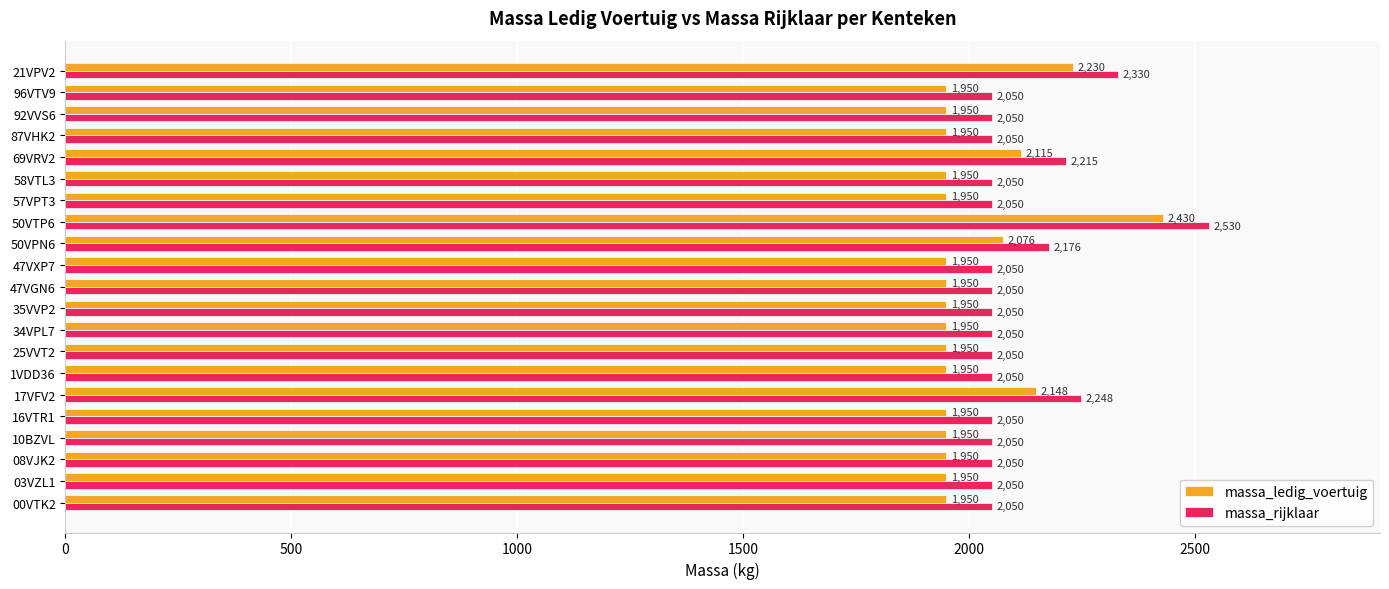

Rank the series by their maximum value, from lowest to highest.

massa_ledig_voertuig, massa_rijklaar